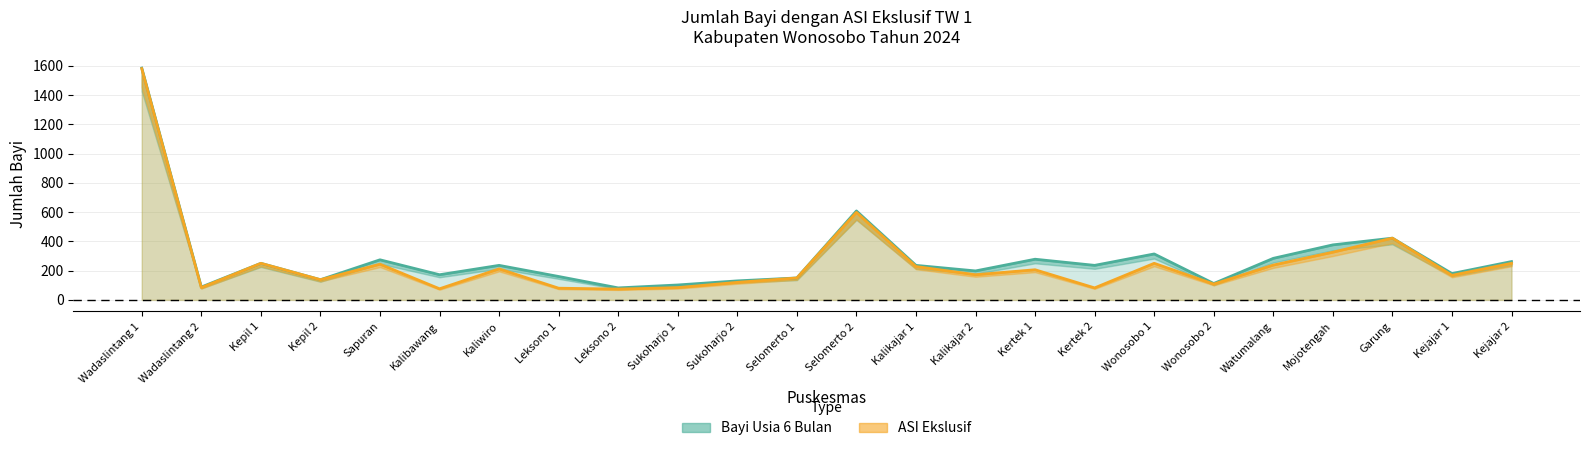

Which series has the largest total across all categories?

Bayi Usia 6 Bulan